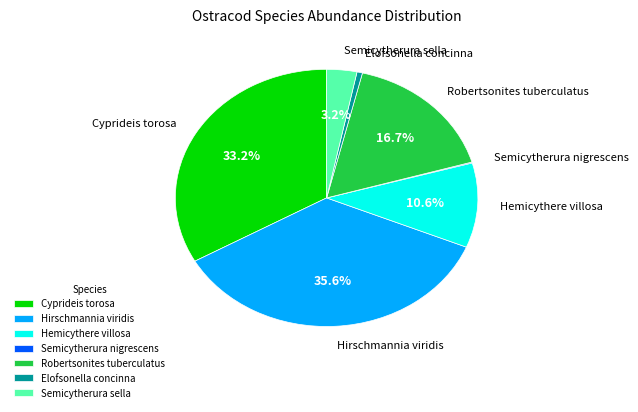

Between Robertsonites tuberculatus and Semicytherura sella, which is larger?

Robertsonites tuberculatus